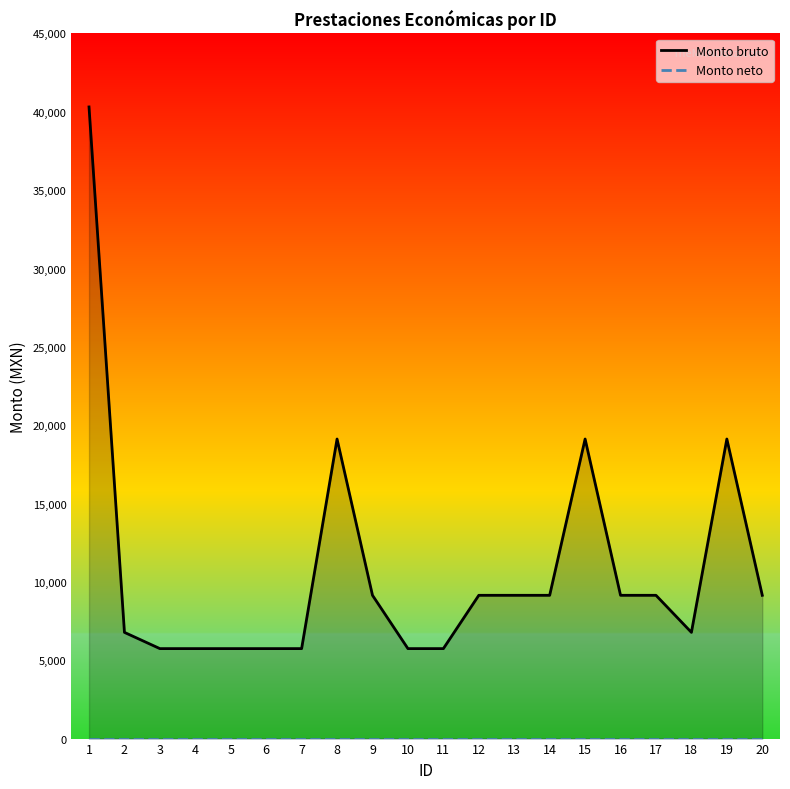

Between 16 and 9, which is larger?

16